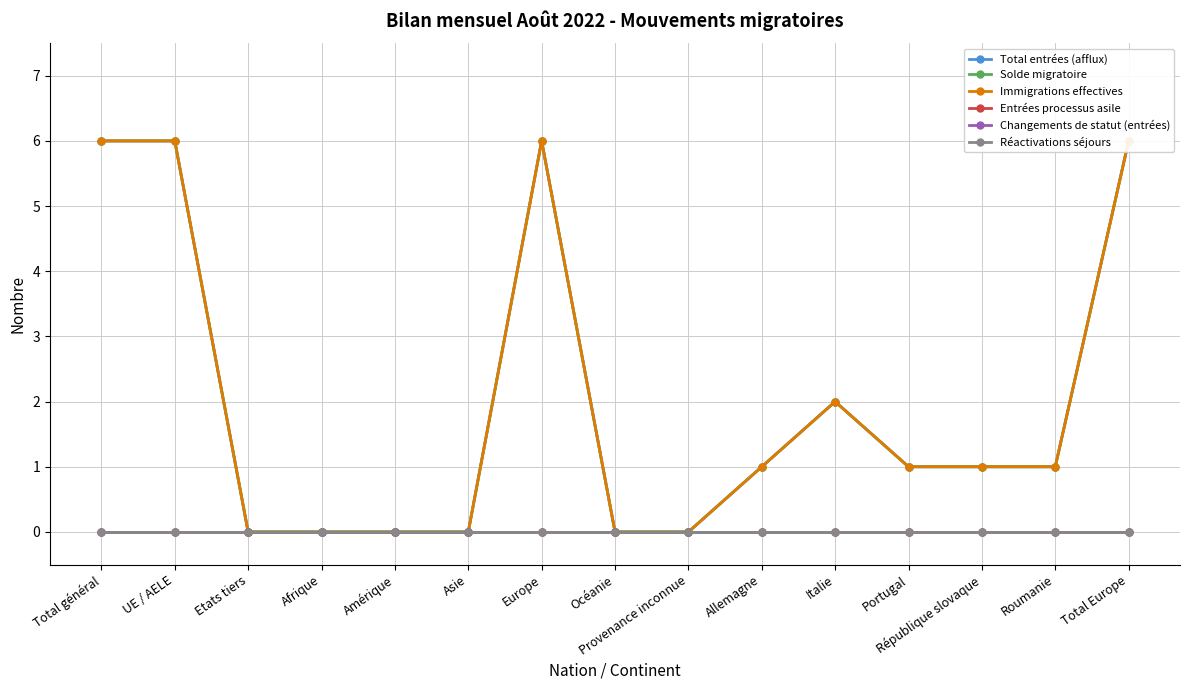

How many series are shown in this chart?

6